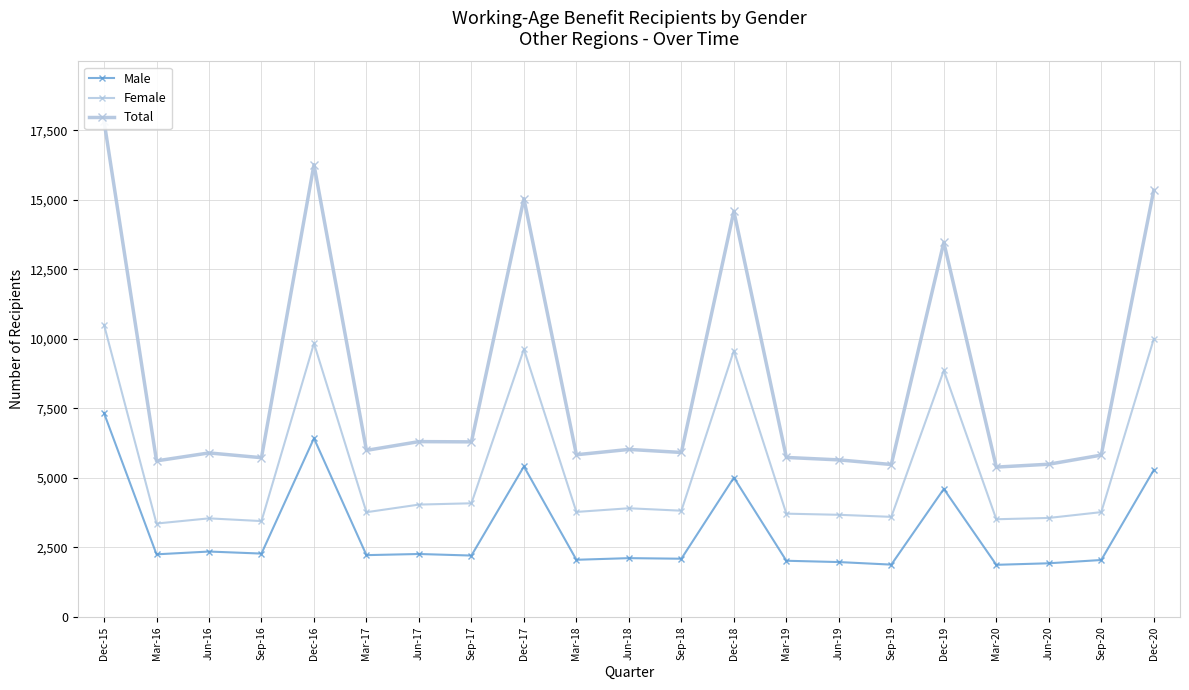

True or false: Female and Total intersect in this chart.

False